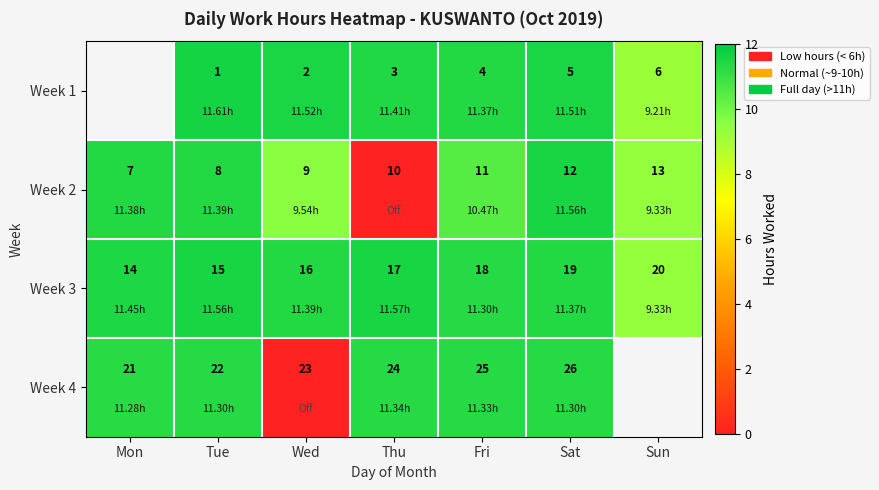

At which label is Week 2 closest to 10?

Thu